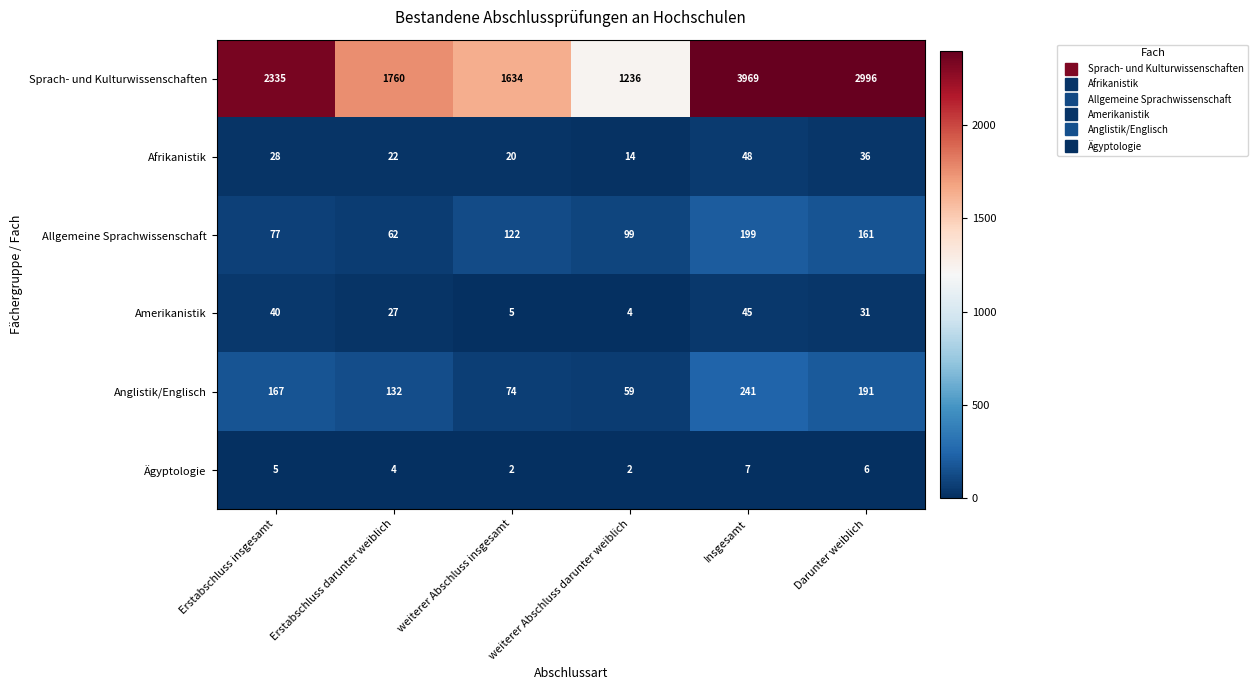

What is the difference between the highest and lowest values at Erstabschluss insgesamt?

2330